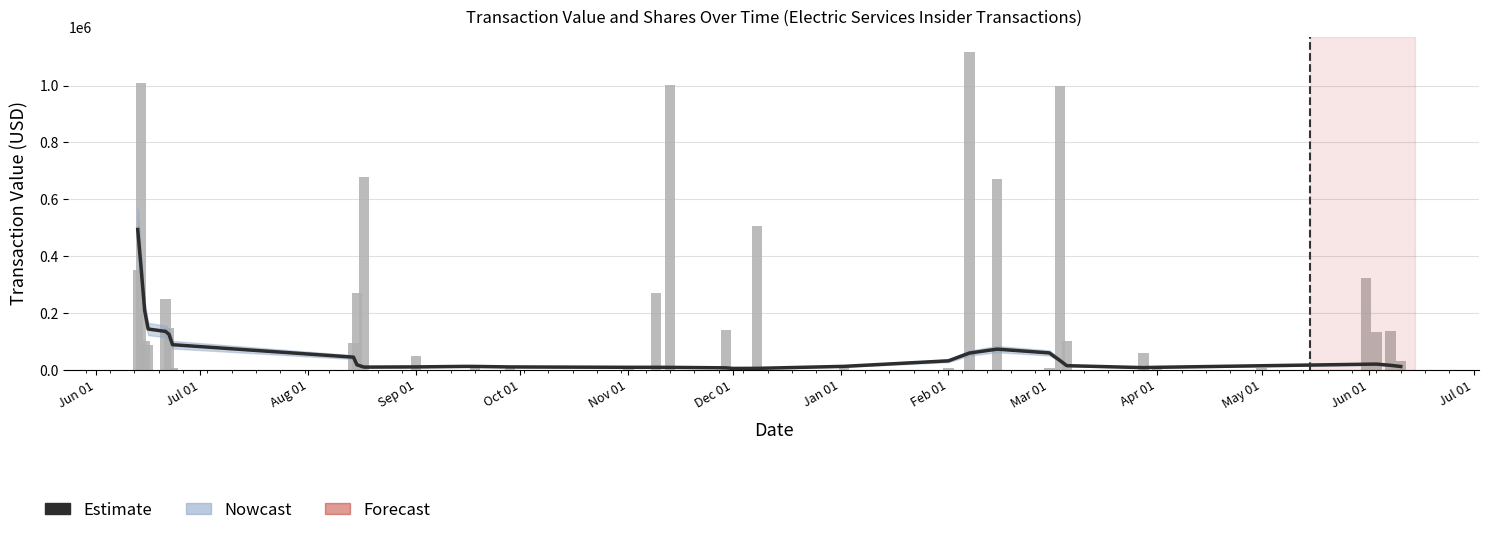

What is the difference between the second highest and second lowest values in the transactionValue series?

1005005.0